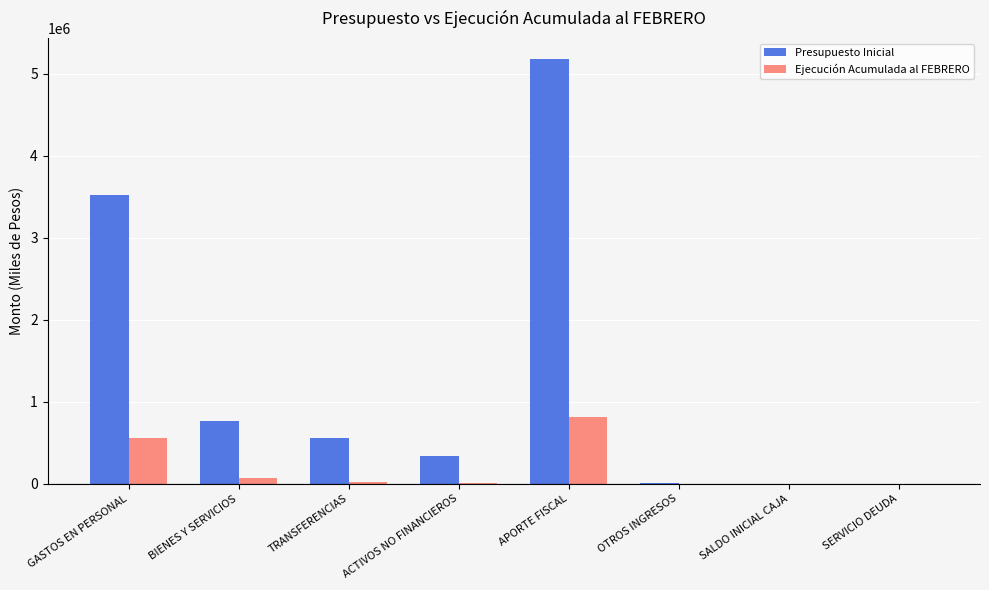

How many categories are shown in the chart?

8